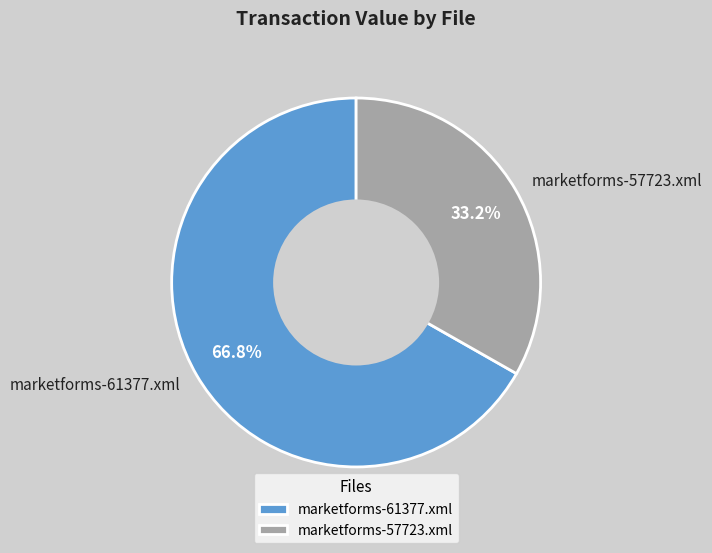

Which slice represents more than half of the pie?

marketforms-61377.xml